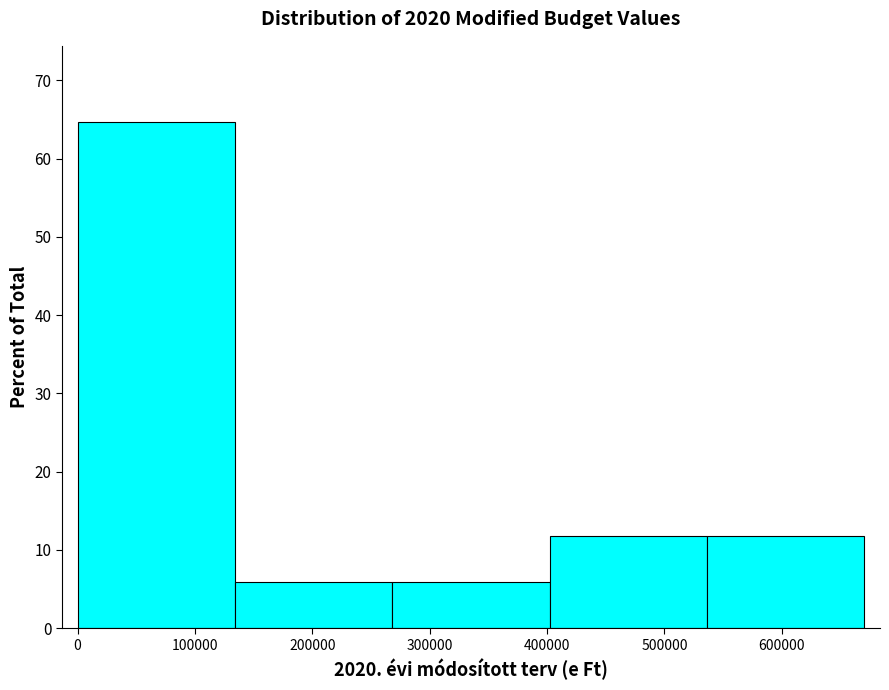

Reading left to right, transcribe this chart: for each bar, give the range it covers on the x-axis and its height. Neither the bar edges nor the heights are printed on the chart, so give them approximately, as read against the axes.

0 to 130000: 65
130000 to 270000: 6
270000 to 400000: 6
400000 to 540000: 12
540000 to 670000: 12